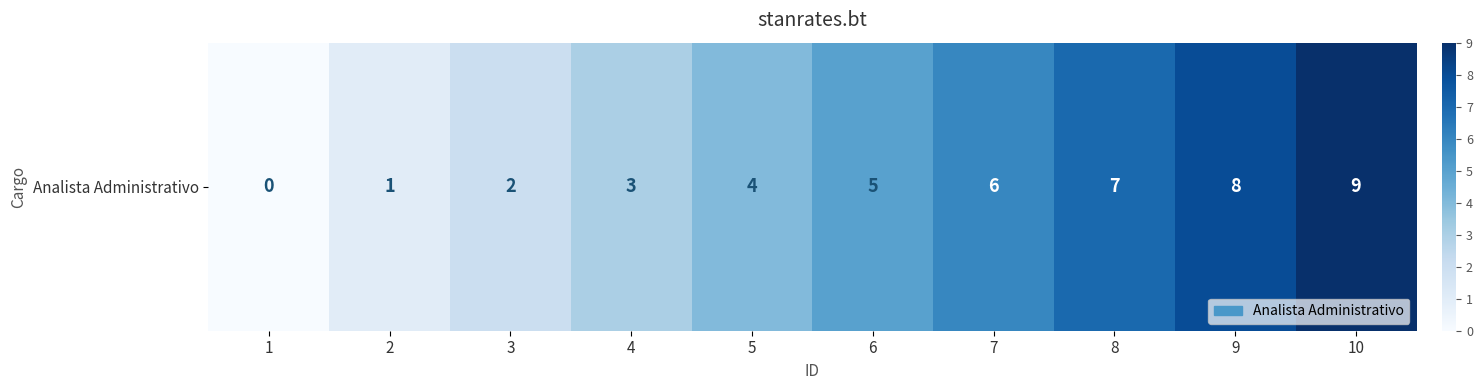

Rank the categories by value from lowest to highest.

1, 2, 3, 4, 5, 6, 7, 8, 9, 10